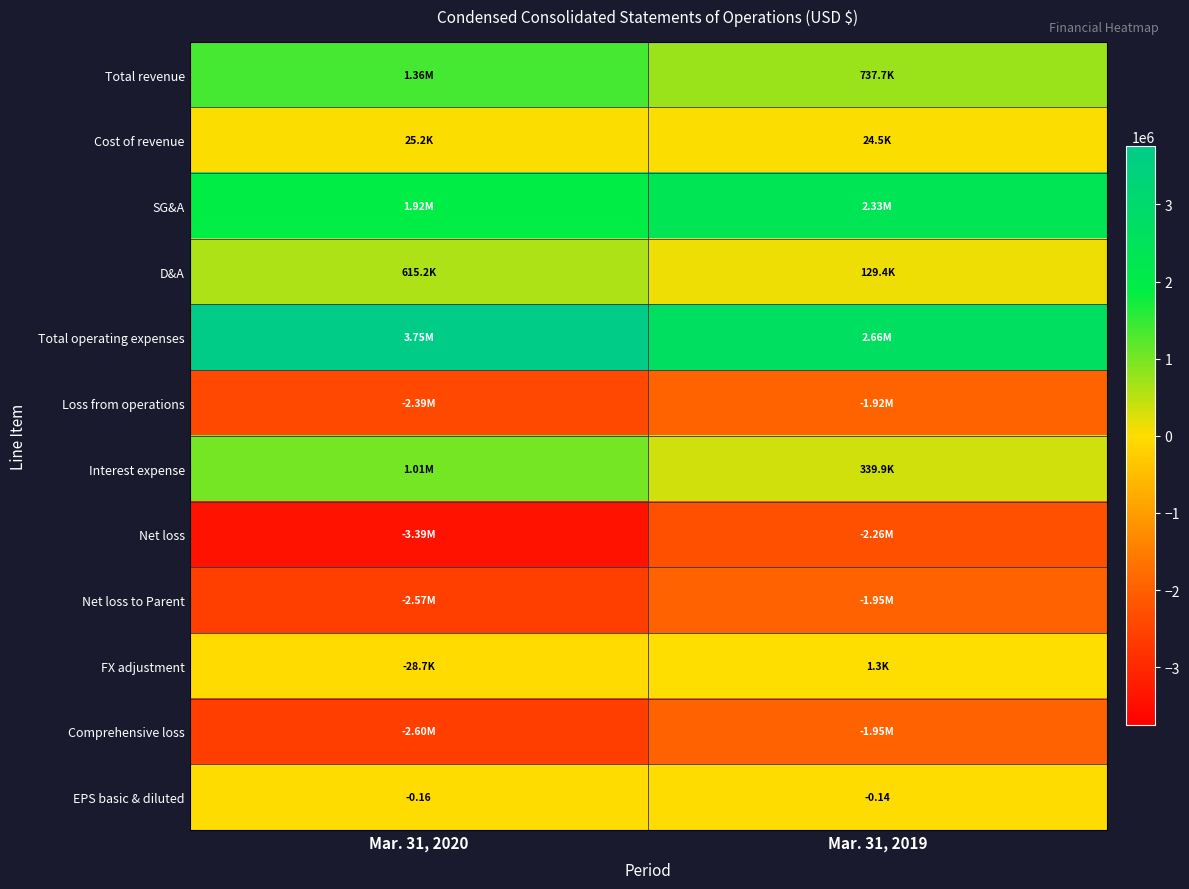

What is the sum of the Loss from operations values at Mar. 31, 2020 and Mar. 31, 2019?

-4315253.0